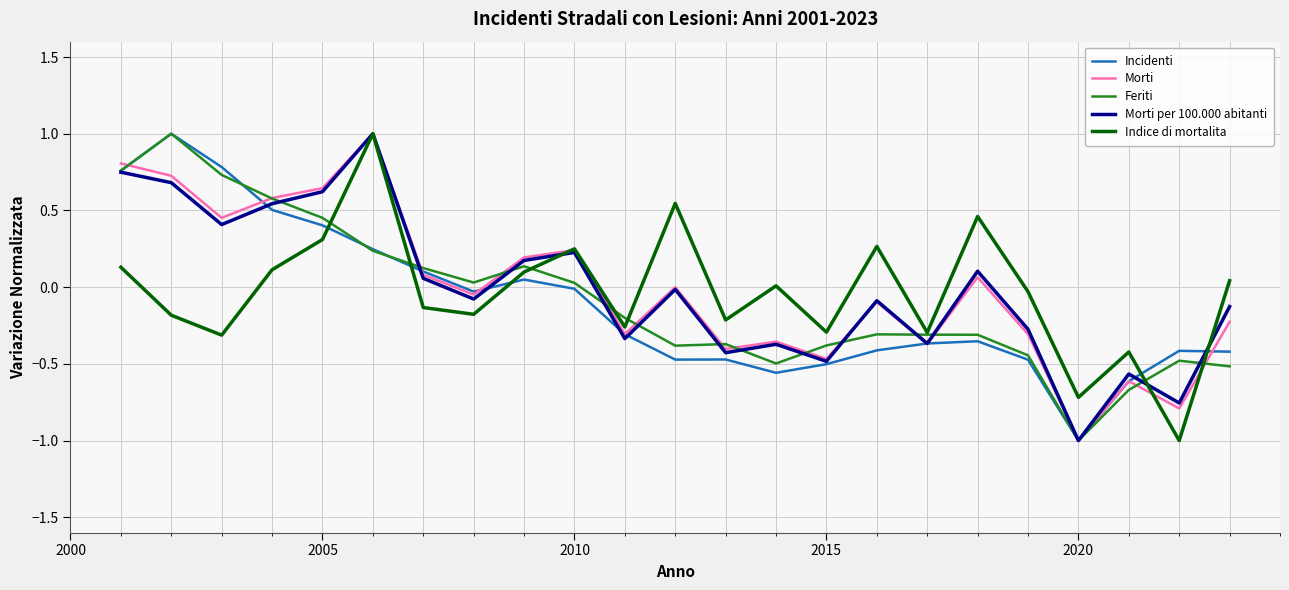

Which series ends up on top after the final intersection of Incidenti and Indice di mortalita?

Indice di mortalita